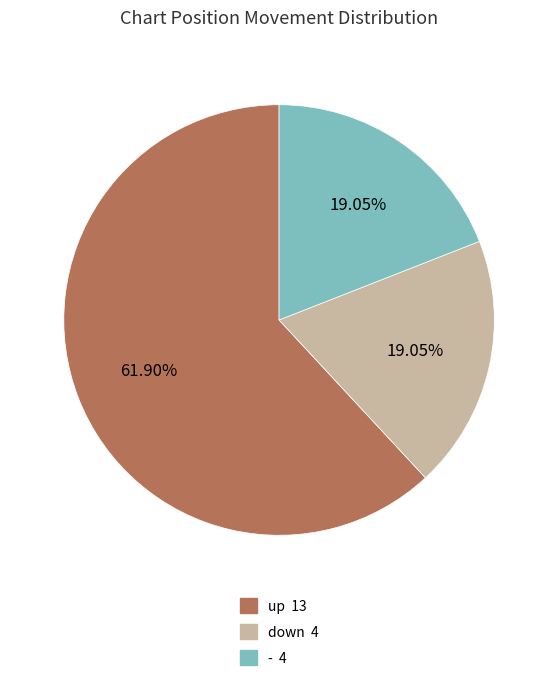

Which slice is the largest?

up